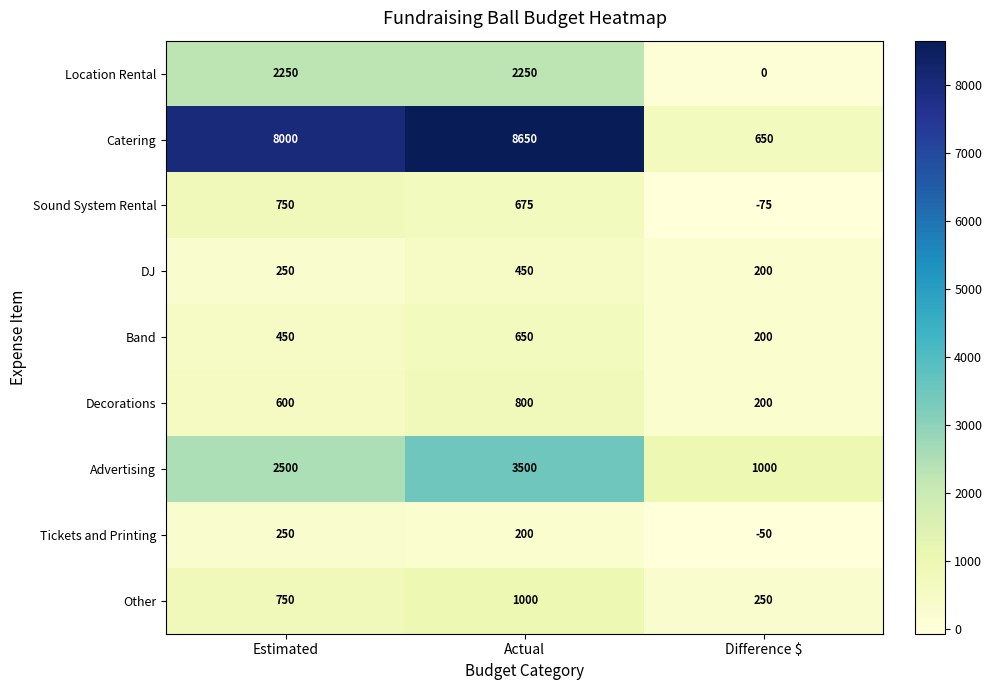

Reading right to left, transcribe all the data shown in this chart.

Location Rental: Difference $=0	Actual=2250	Estimated=2250
Catering: Difference $=650	Actual=8650	Estimated=8000
Sound System Rental: Difference $=-75	Actual=675	Estimated=750
DJ: Difference $=200	Actual=450	Estimated=250
Band: Difference $=200	Actual=650	Estimated=450
Decorations: Difference $=200	Actual=800	Estimated=600
Advertising: Difference $=1000	Actual=3500	Estimated=2500
Tickets and Printing: Difference $=-50	Actual=200	Estimated=250
Other: Difference $=250	Actual=1000	Estimated=750